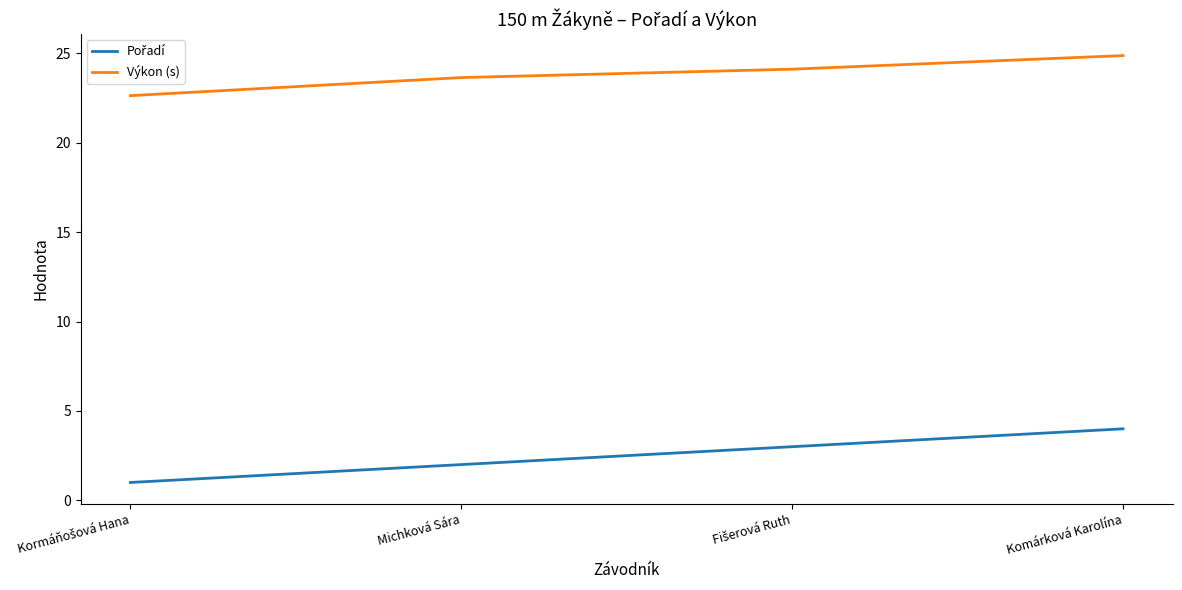

What is the minimum value shown in the chart?

1.0